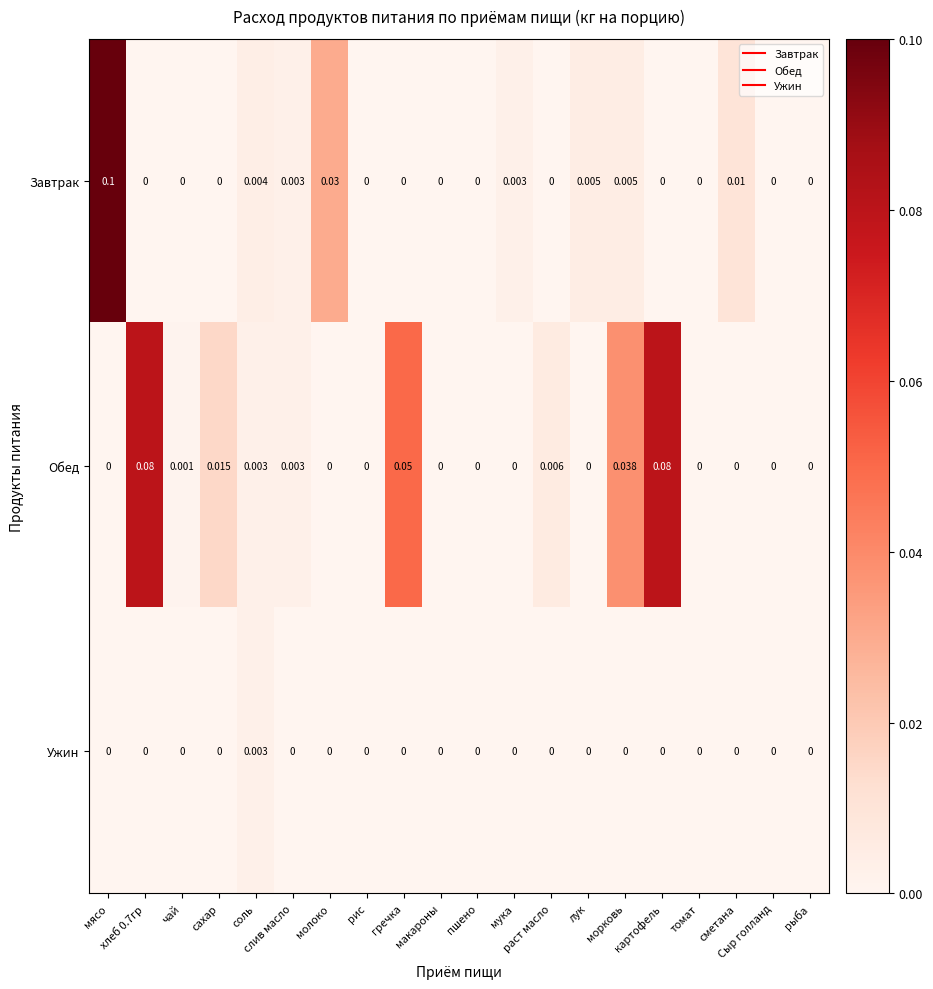

Rank the series by their maximum value, from highest to lowest.

Завтрак, Обед, Ужин